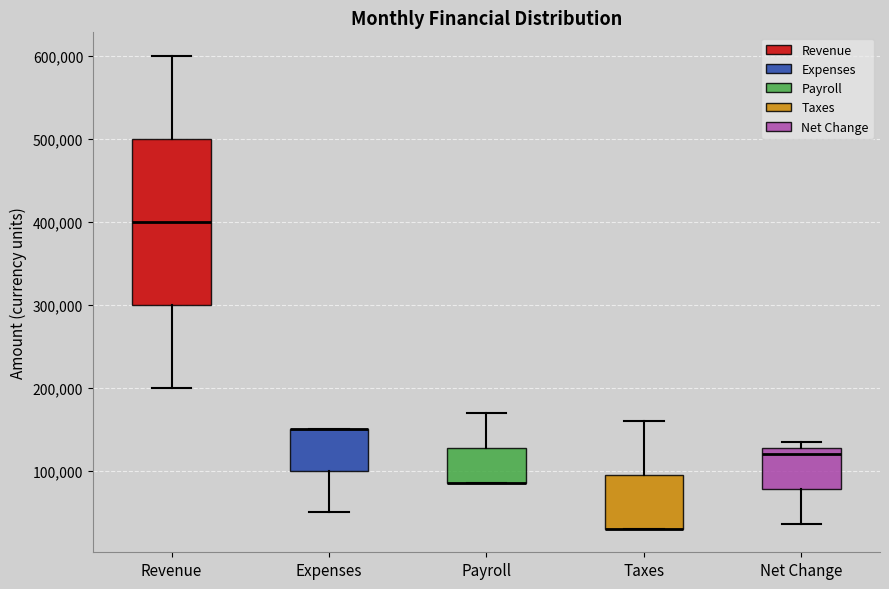

Reading left to right, read every box against the y-axis: the position of its median line, the range the box covers, and the ends of its whiskers. The values are not printed on the chart, so give them approximately, as read against the axis.

Revenue: median 400000, box 300000 to 500000, whiskers 200000 to 600000
Expenses: median 150000 (drawn on the box's upper edge), box 100000 to 150000, whiskers 50000 to 150000
Payroll: median 90000 (drawn on the box's lower edge), box 90000 to 130000, whiskers 90000 to 170000
Taxes: median 30000 (drawn on the box's lower edge), box 30000 to 100000, whiskers 30000 to 160000
Net Change: median 120000, box 80000 to 130000, whiskers 40000 to 140000